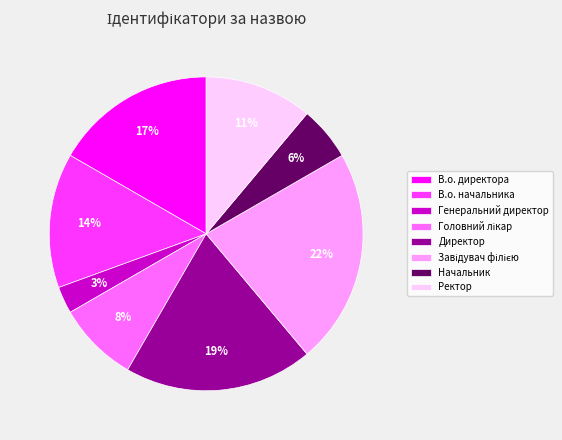

Is the sum of В.о. начальника and Директор greater than half?

No